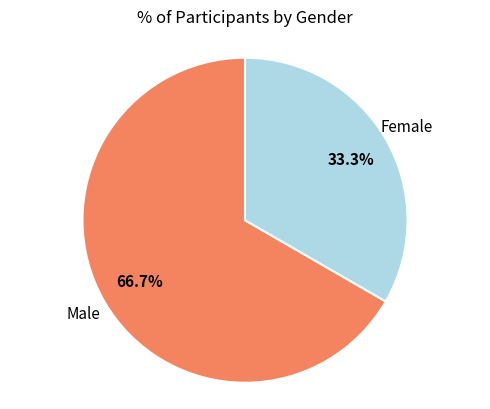

Is there any slice that represents more than half of the pie?

Yes